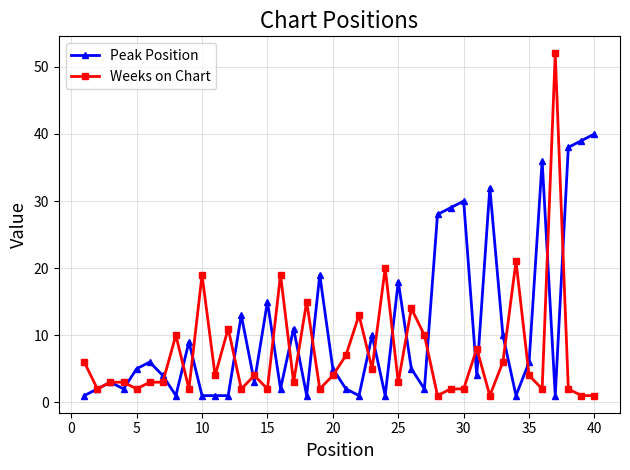

List the series in order of their overall mean, highest first.

Peak Position, Weeks on Chart